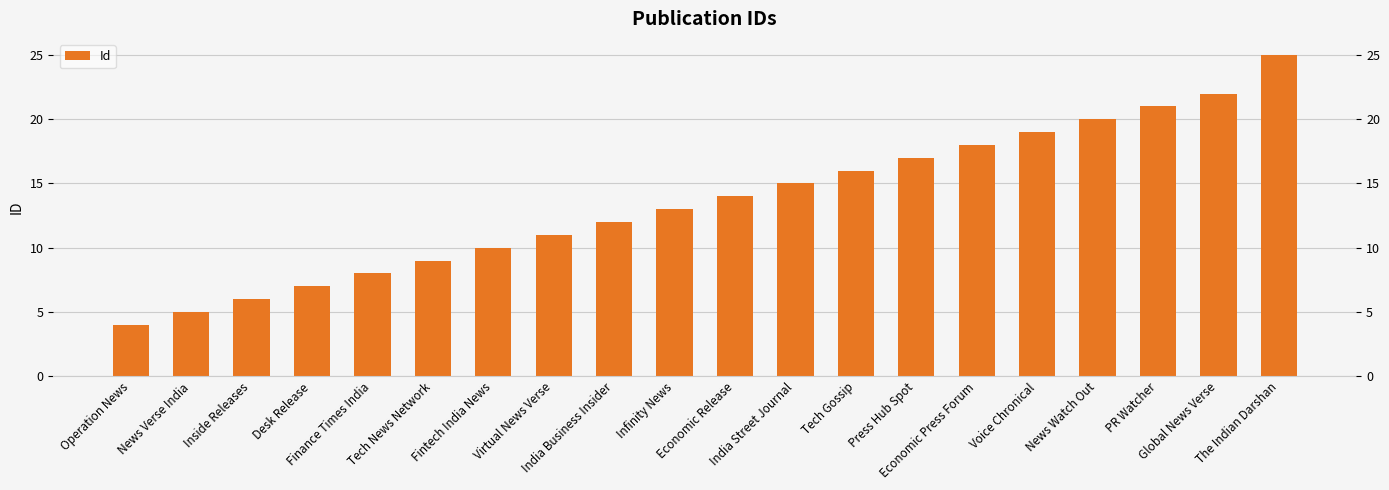

Between The Indian Darshan and India Business Insider, which is larger?

The Indian Darshan